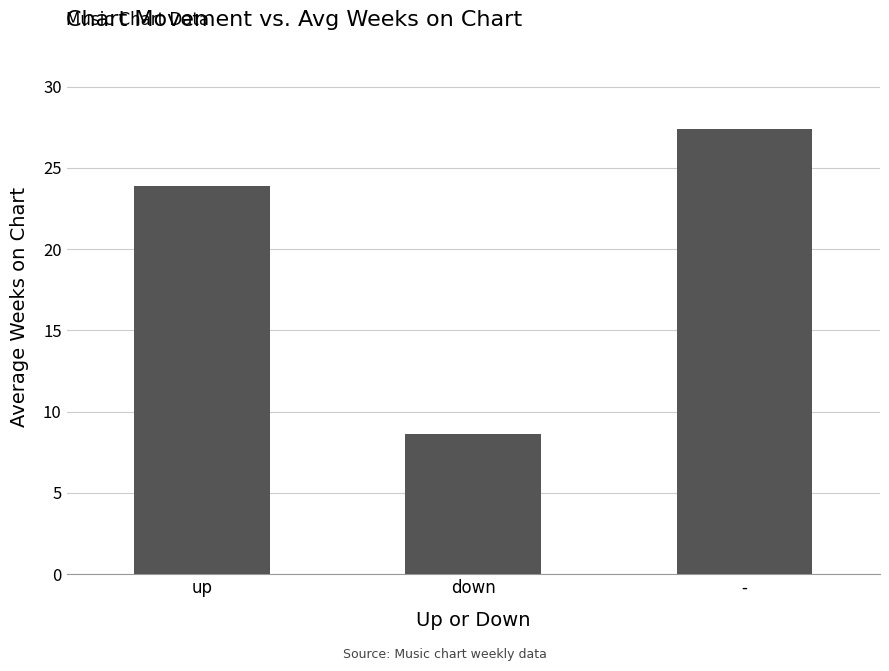

True or false: the data shows 8.6 at down.

True